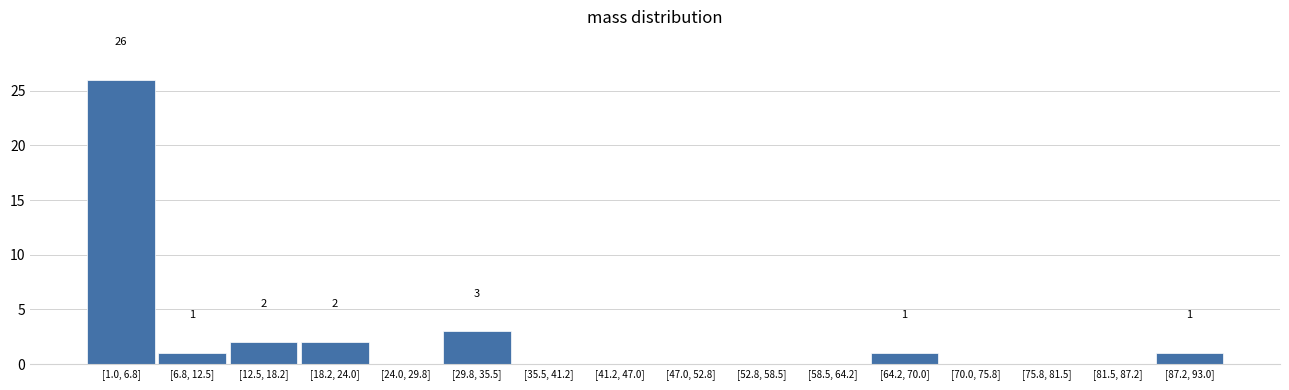

Reading left to right, list all the values displayed in this chart.

[1.0, 6.8]=26	[6.8, 12.5]=1	[12.5, 18.2]=2	[18.2, 24.0]=2	[24.0, 29.8]=0	[29.8, 35.5]=3	[35.5, 41.2]=0	[41.2, 47.0]=0	[47.0, 52.8]=0	[52.8, 58.5]=0	[58.5, 64.2]=0	[64.2, 70.0]=1	[70.0, 75.8]=0	[75.8, 81.5]=0	[81.5, 87.2]=0	[87.2, 93.0]=1